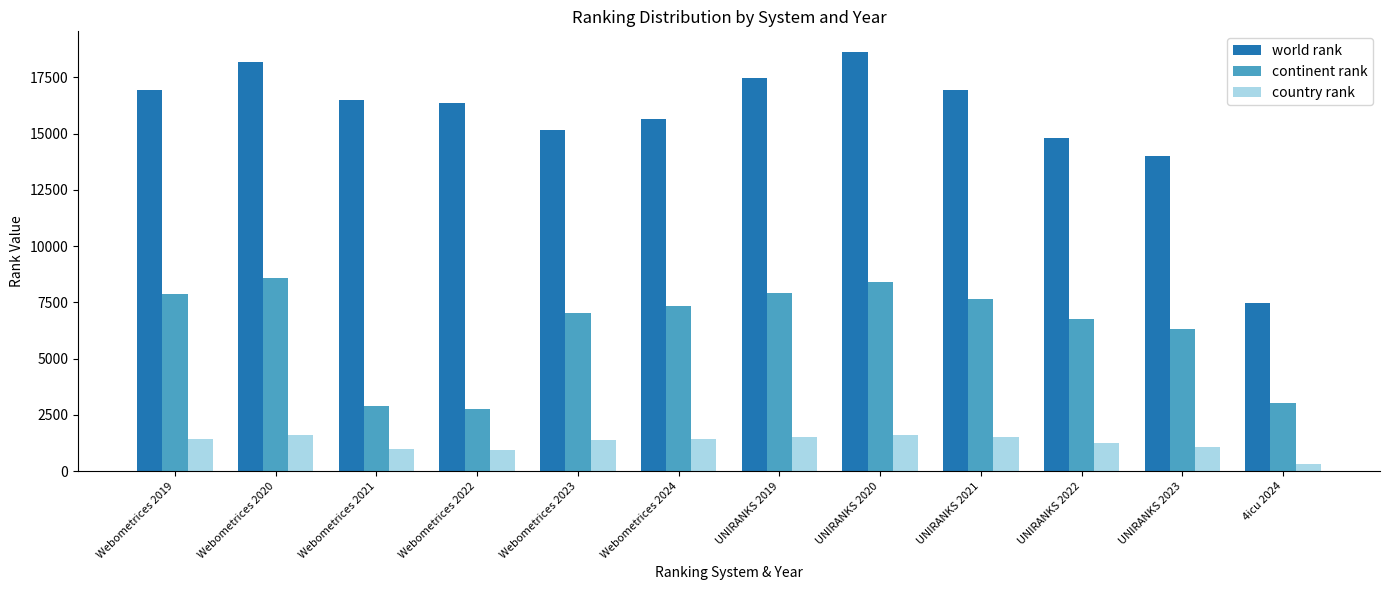

At which label is continent rank closest to 5678?

UNIRANKS 2023